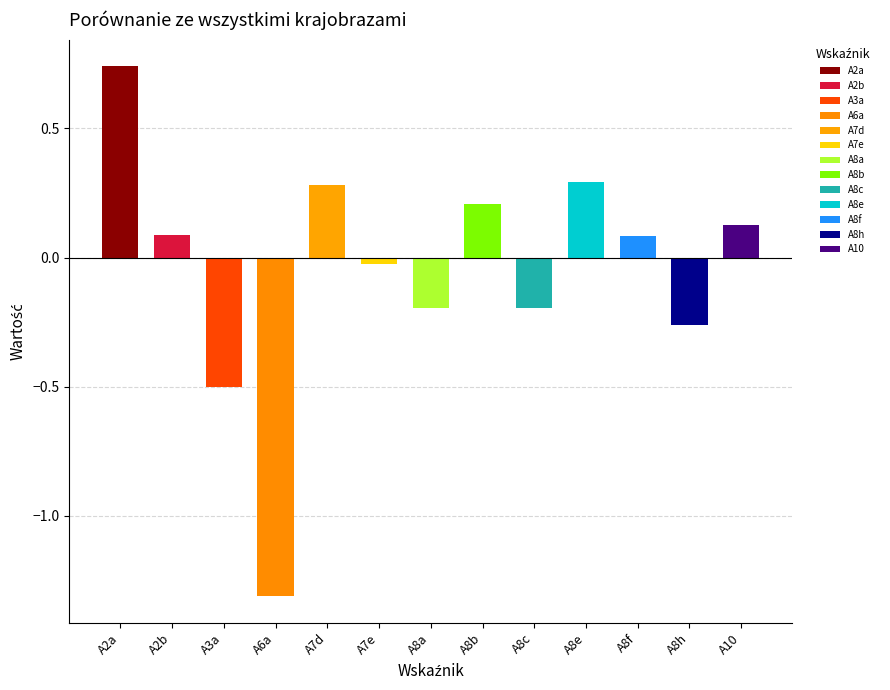

Reading left to right, list all the values displayed in this chart.

A2a=0.7	A2b=0.1	A3a=-0.5	A6a=-1.3	A7d=0.3	A7e=-0.0	A8a=-0.2	A8b=0.2	A8c=-0.2	A8e=0.3	A8f=0.1	A8h=-0.3	A10=0.1